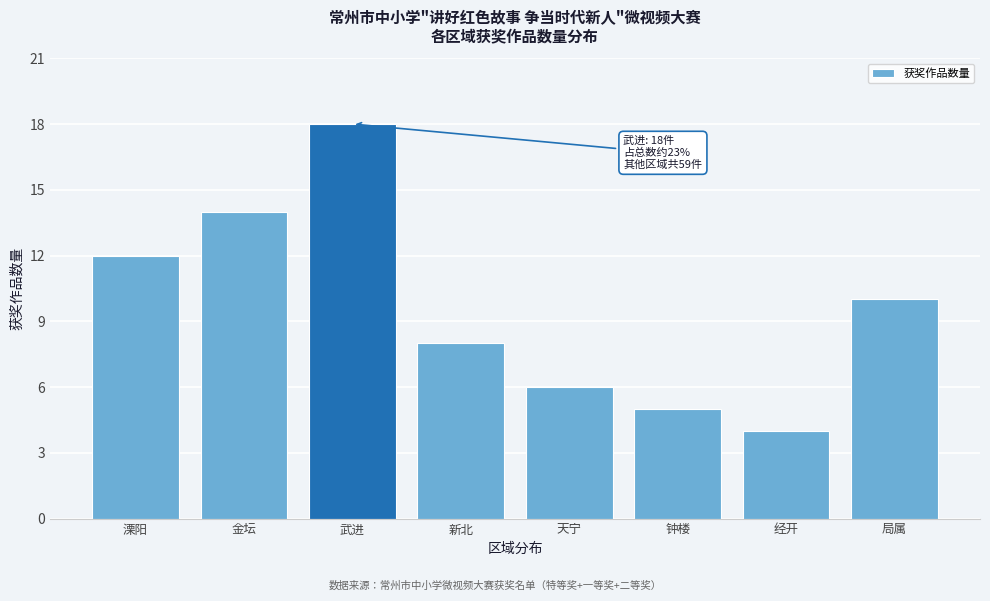

Reading left to right, transcribe all the data shown in this chart.

溧阳=12	金坛=14	武进=18	新北=8	天宁=6	钟楼=5	经开=4	局属=10